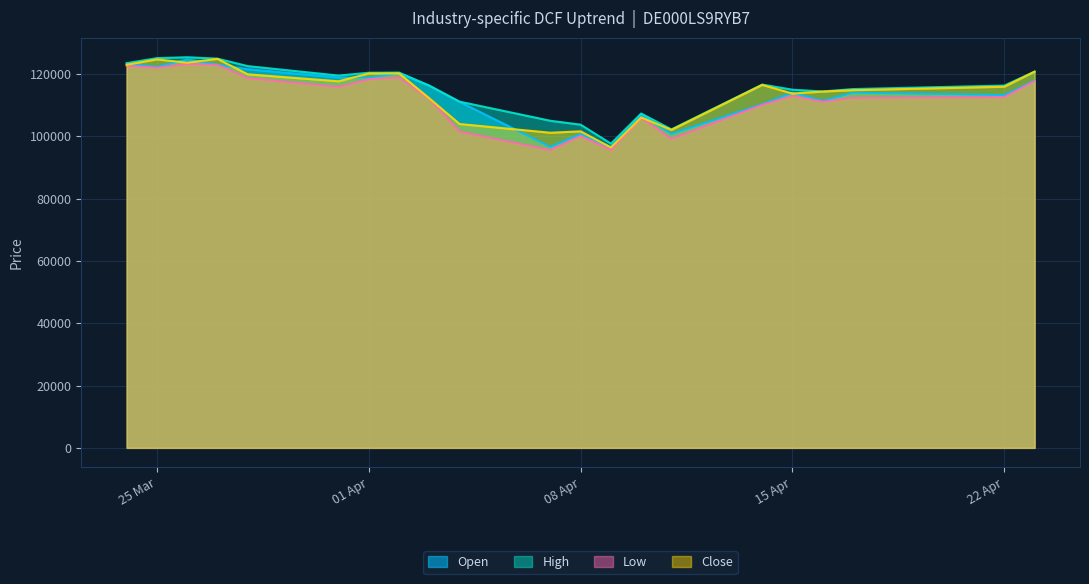

What position from the left is 07.04.2025?

11